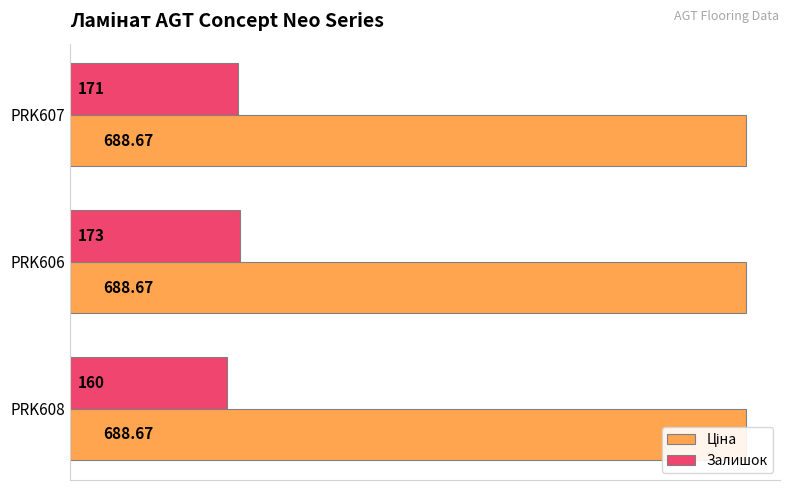

Reading left to right, list all the values displayed in this chart.

Ціна: 0.3	0.3	0.3
Залишок: 160.0	173.0	171.0